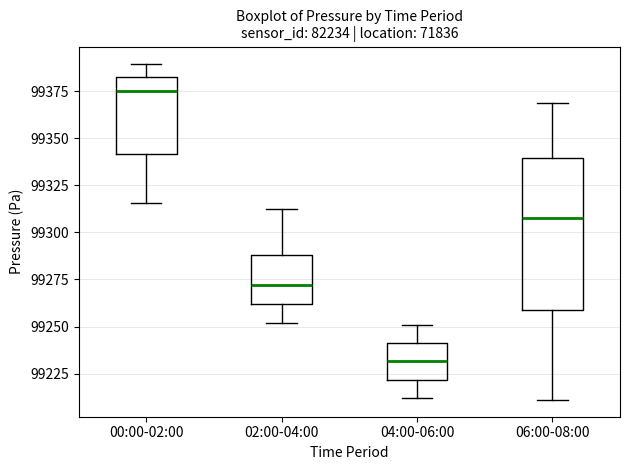

Reading left to right, transcribe this box plot: for each box, give where its median line is, the range the box spans, and where its two whiskers end, as read against the y-axis. The values are not printed on the chart, so give them approximately, as read against the axis.

00:00-02:00: median 99375, box 99340 to 99385, whiskers 99315 to 99390
02:00-04:00: median 99270, box 99260 to 99290, whiskers 99250 to 99315
04:00-06:00: median 99230, box 99220 to 99240, whiskers 99210 to 99250
06:00-08:00: median 99310, box 99260 to 99340, whiskers 99210 to 99370